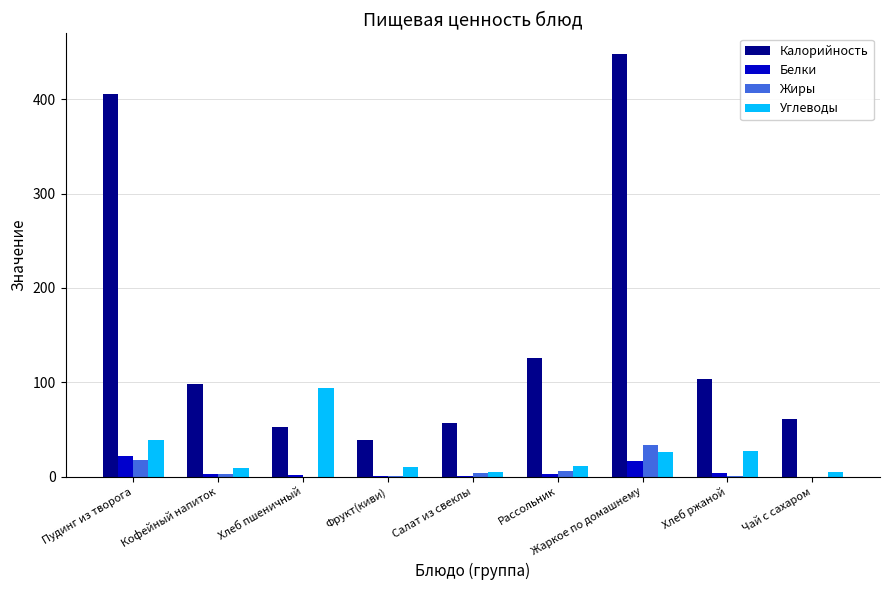

What is the difference between the Белки values at Жаркое по домашнему and Хлеб пшеничный?

15.0